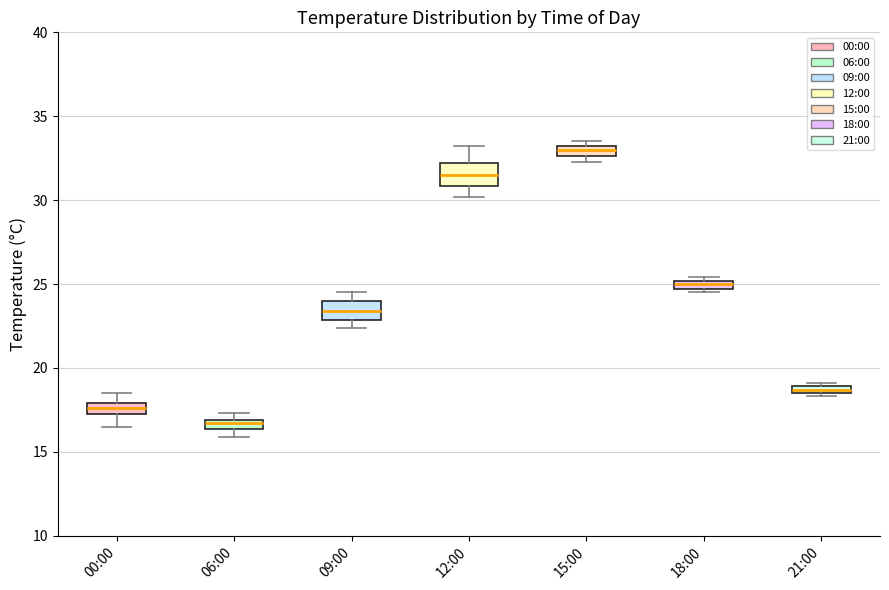

Which box's median line is the lowest?

06:00